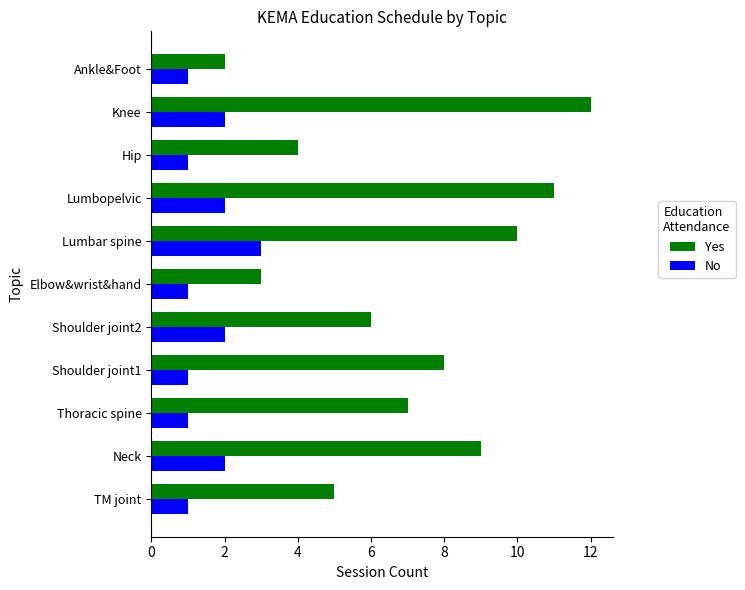

Which series changed the most between TM joint and Elbow&wrist&hand?

Yes